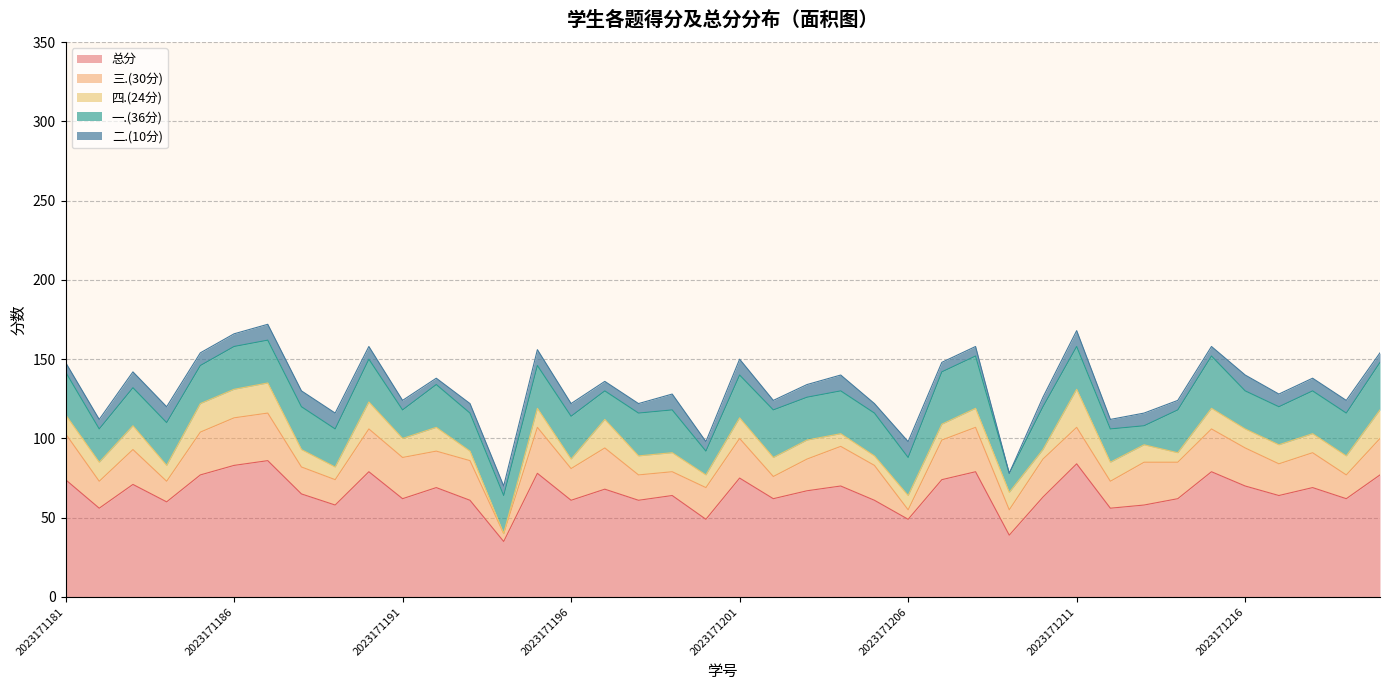

In 四.(24分), how many points are higher than both neighbors (excluding endpoints)?

10